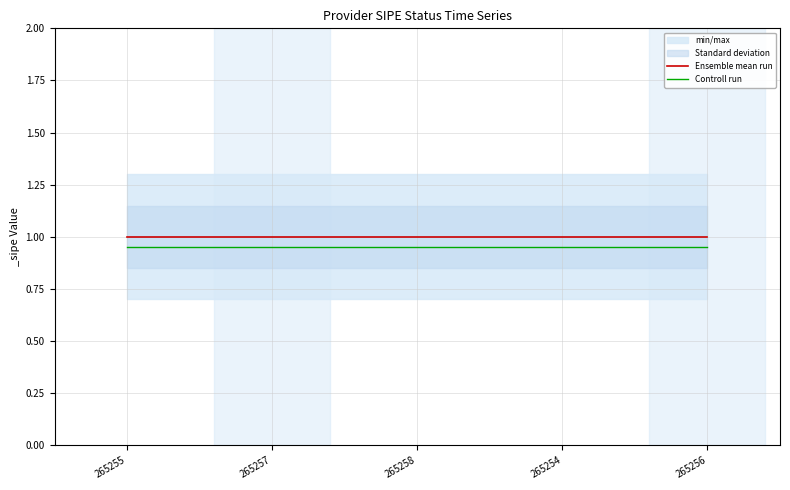

Which category has the highest value in the Ensemble mean run series?

265255